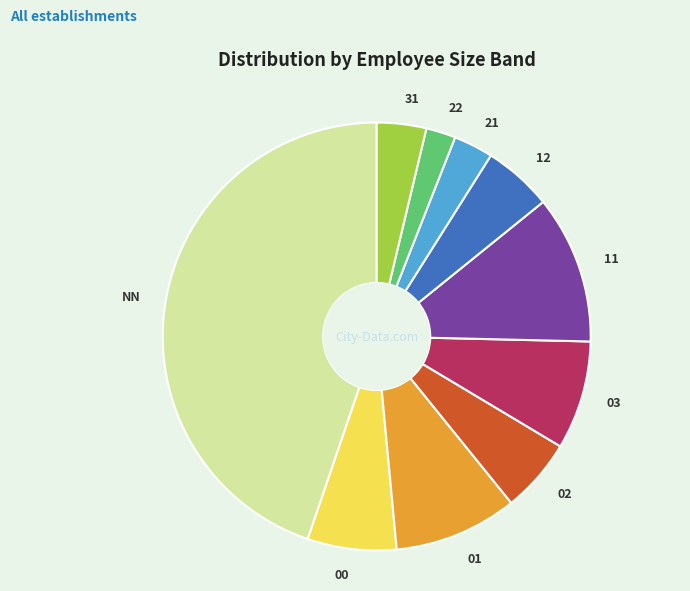

Is the sum of 01 and 21 greater than half?

No